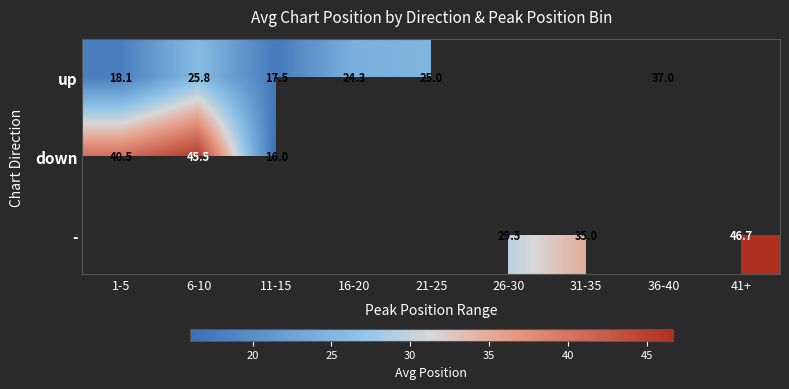

How many positive values does the down series have?

3